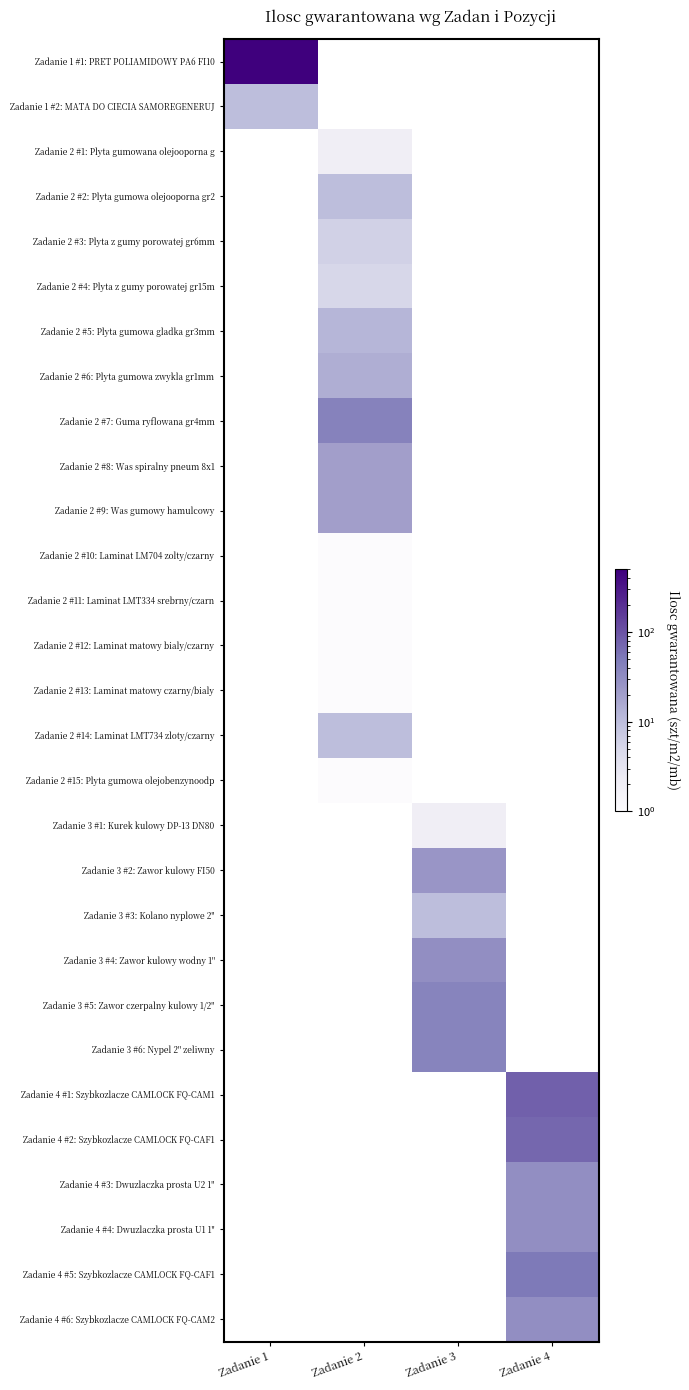

Read the Zadanie 4 #3: Dwuzlaczka prosta U2 1'' value at Zadanie 4.

30.0